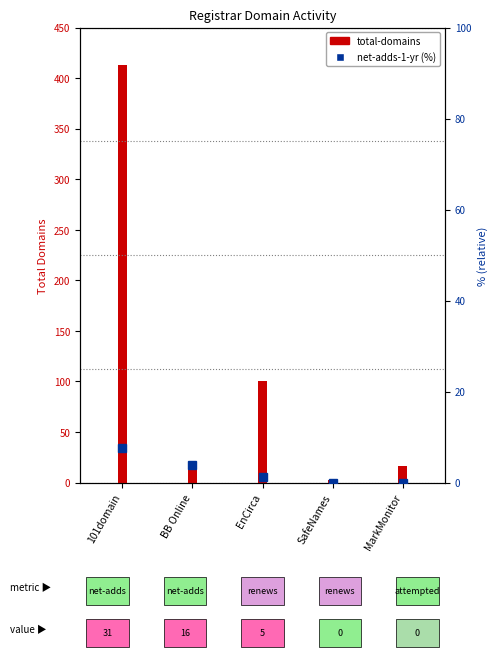

How many data points are less than 1?

2